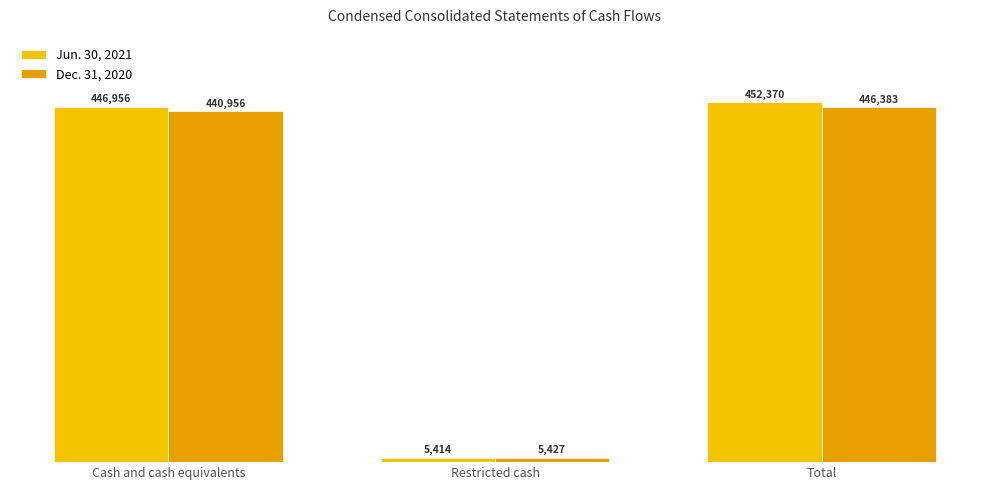

Read the Dec. 31, 2020 value at Cash and cash equivalents.

440956